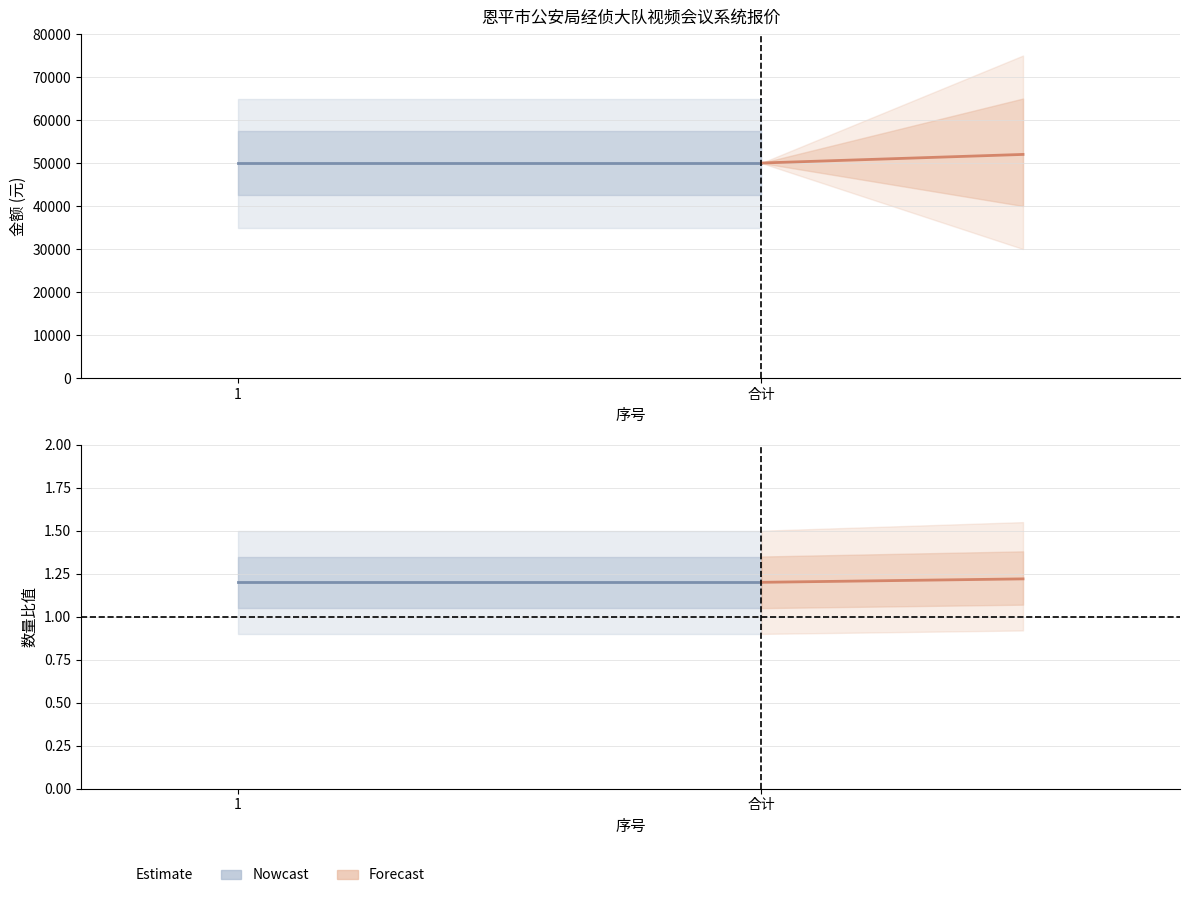

Is the value of Nowcast at 合计 greater than the value of Forecast at 1?

No